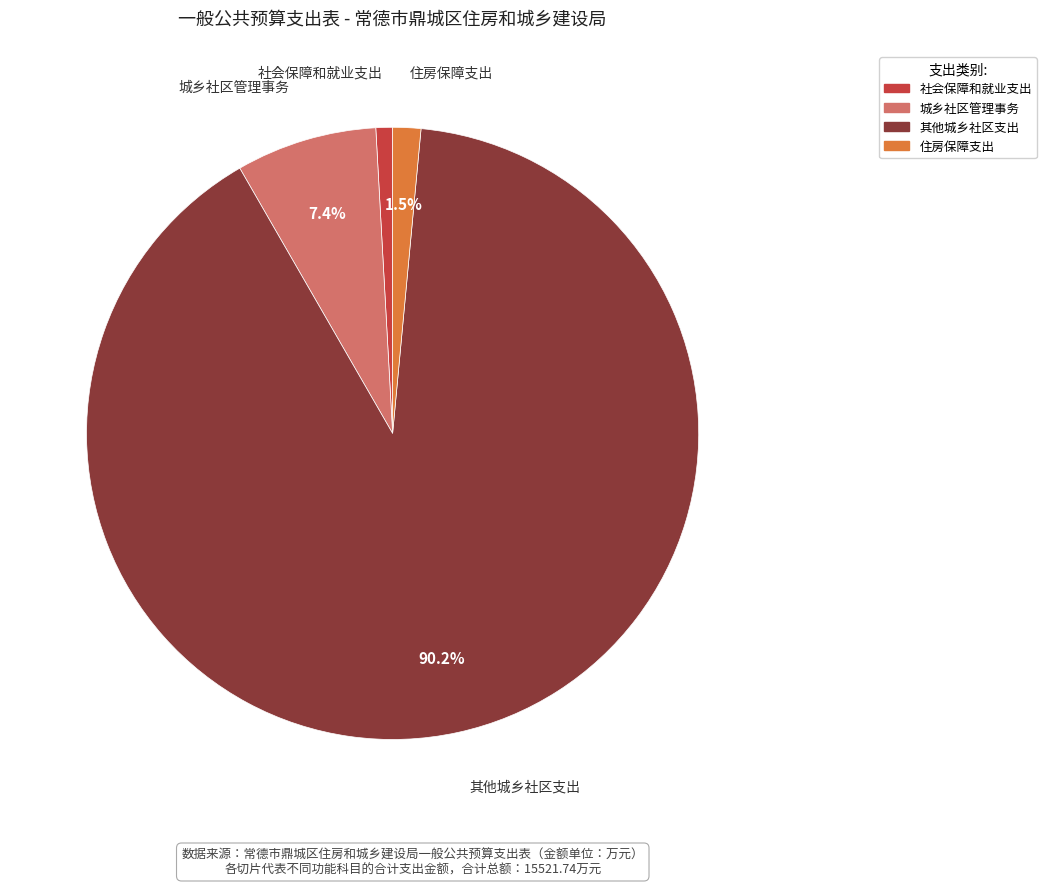

Between 城乡社区管理事务 and 其他城乡社区支出, which is larger?

其他城乡社区支出